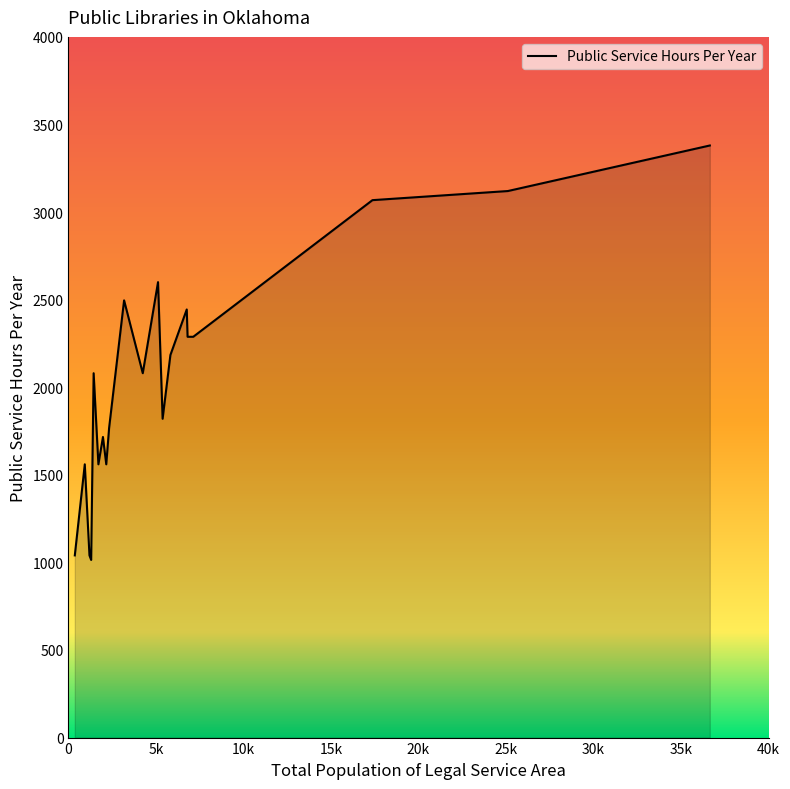

What is the minimum value shown in the chart?

1014